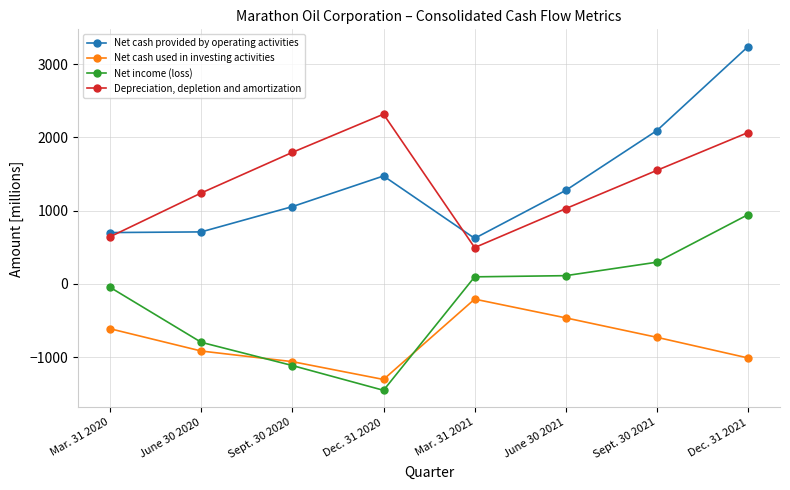

How many lines are shown in the chart?

4